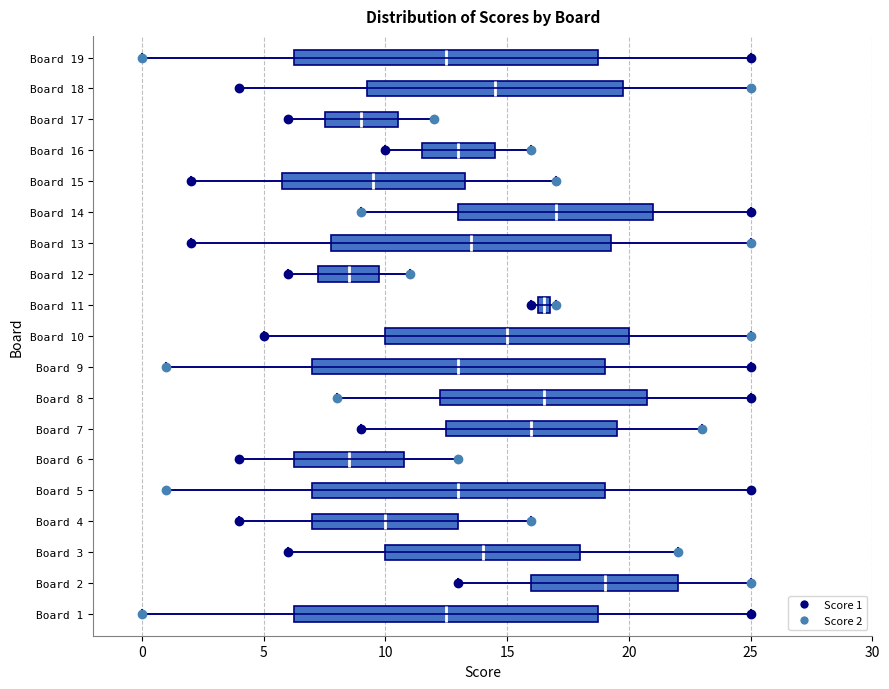

Where does the median line of the box for Board 6 sit on the x-axis? The values are not printed on the chart, so give them approximately, as read against the axis.

8.5